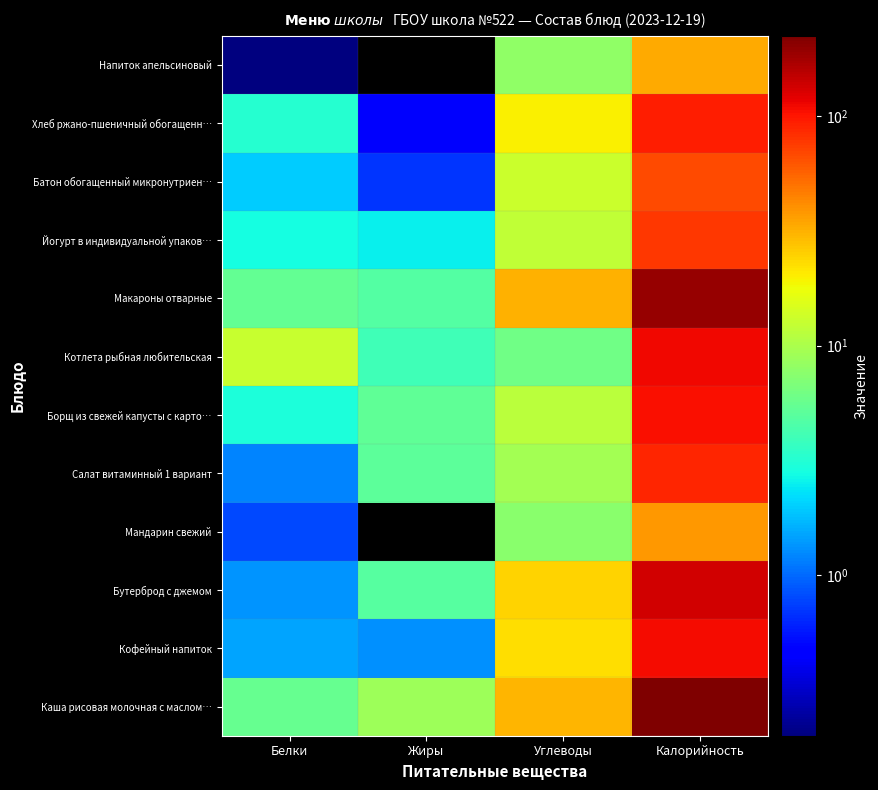

How many categories are shown in the chart?

4